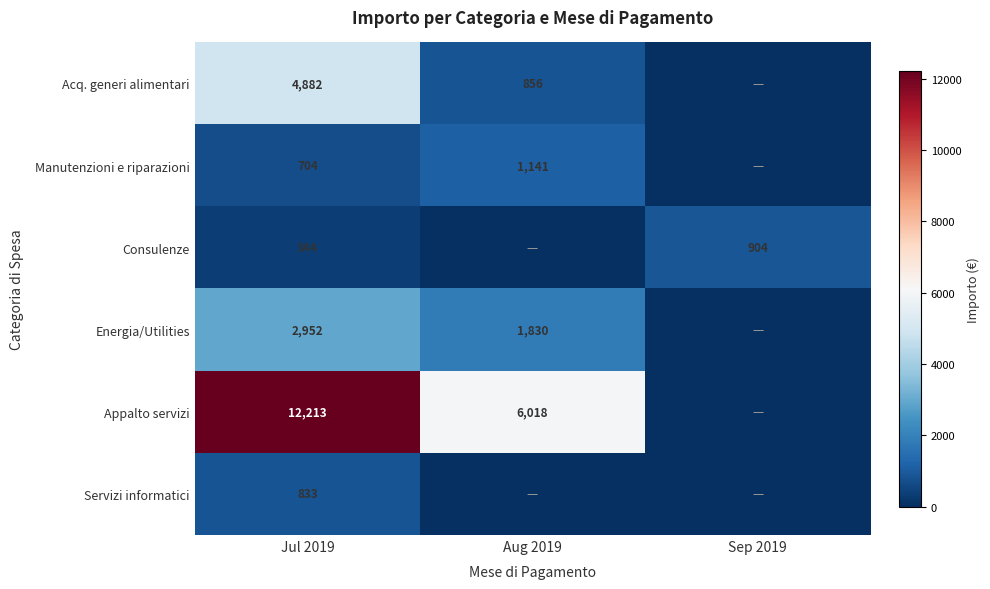

Count the number of categories in the chart.

3